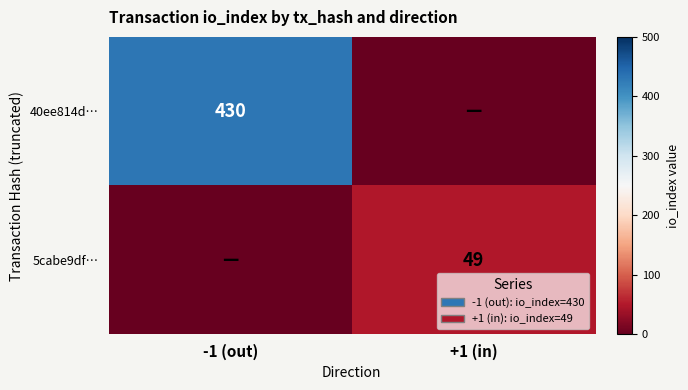

Is it true that 5cabe9df… equals 82 at +1 (in)?

False